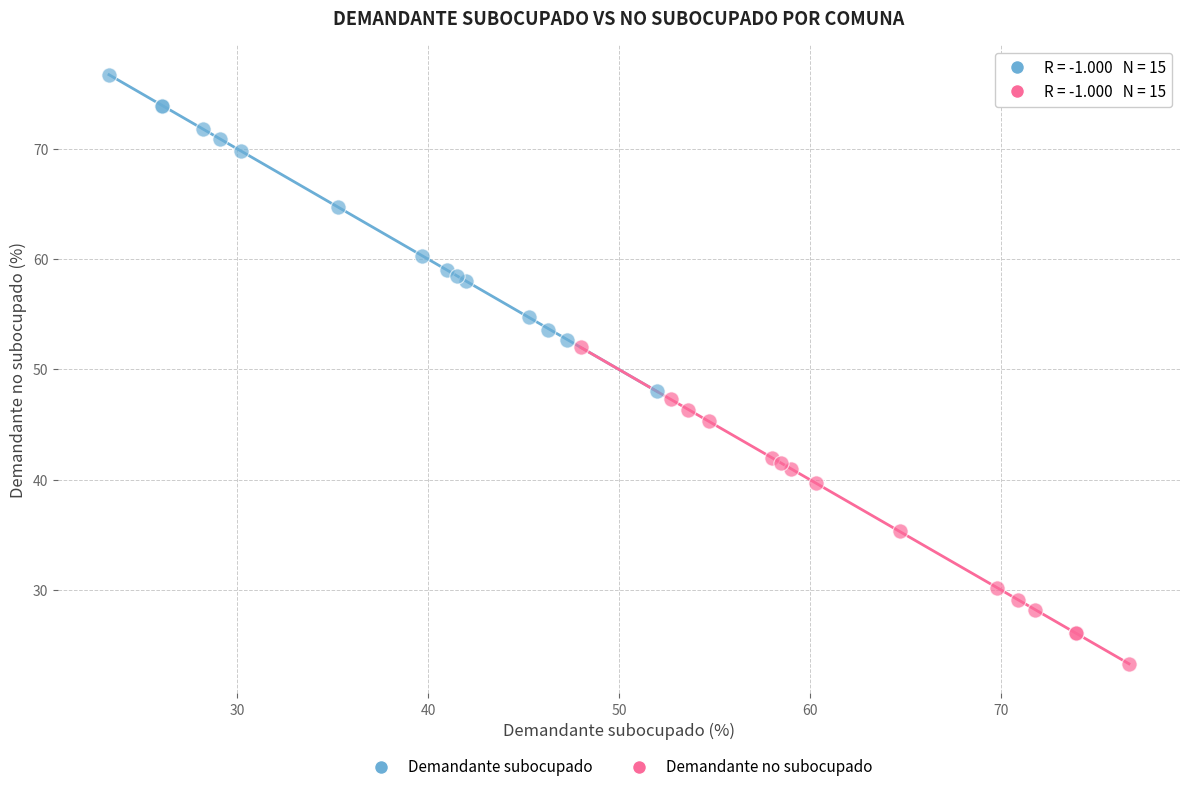

Which series contains the highest Y value?

Demandante subocupado